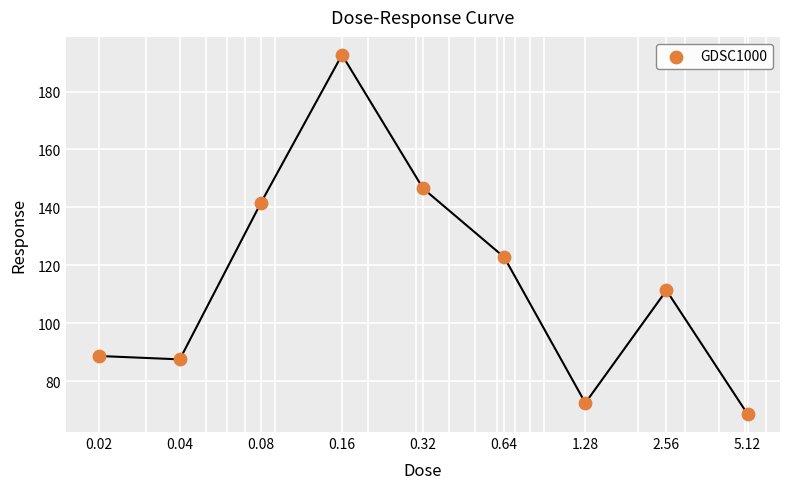

Which has a higher value, 0.02 or 0.64?

0.64